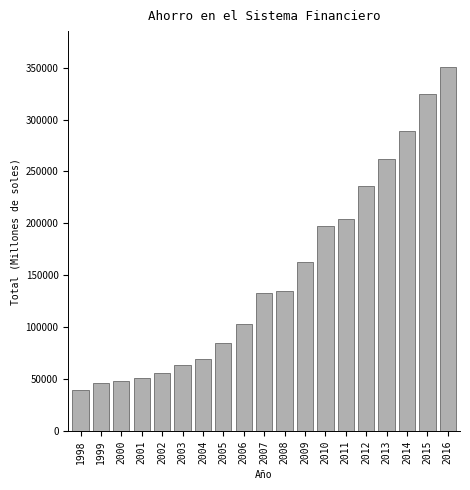

Reading left to right, list all the values displayed in this chart.

1998=39274.1	1999=45946.9	2000=48444.1	2001=50798.0	2002=56397.7	2003=63474.2	2004=69562.2	2005=85344.1	2006=103538.1	2007=133269.5	2008=135054.4	2009=162464.8	2010=197608.7	2011=204753.0	2012=235870.4	2013=261575.6	2014=289159.3	2015=324392.5	2016=350113.1